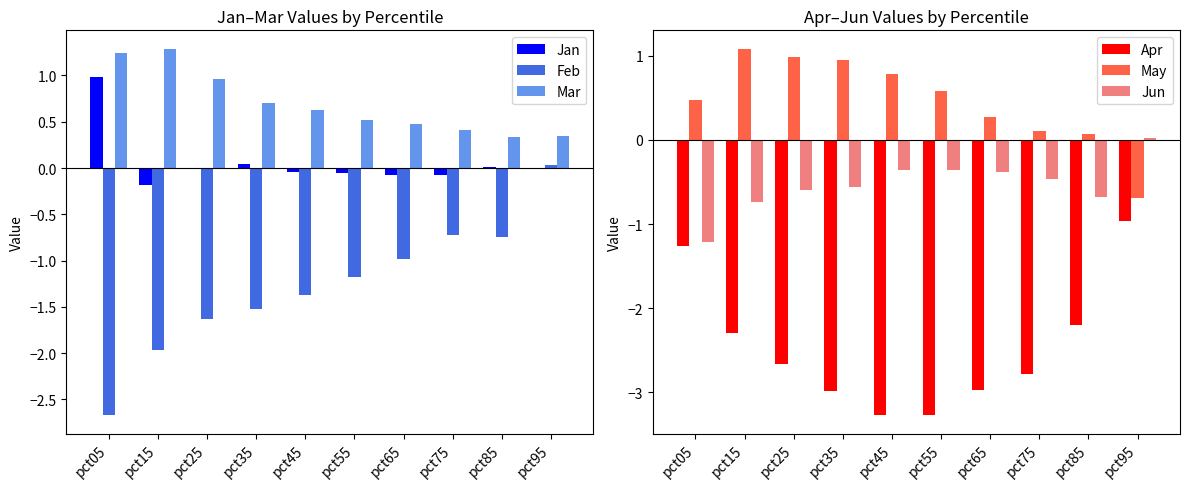

Which series has the largest total across all categories?

Mar